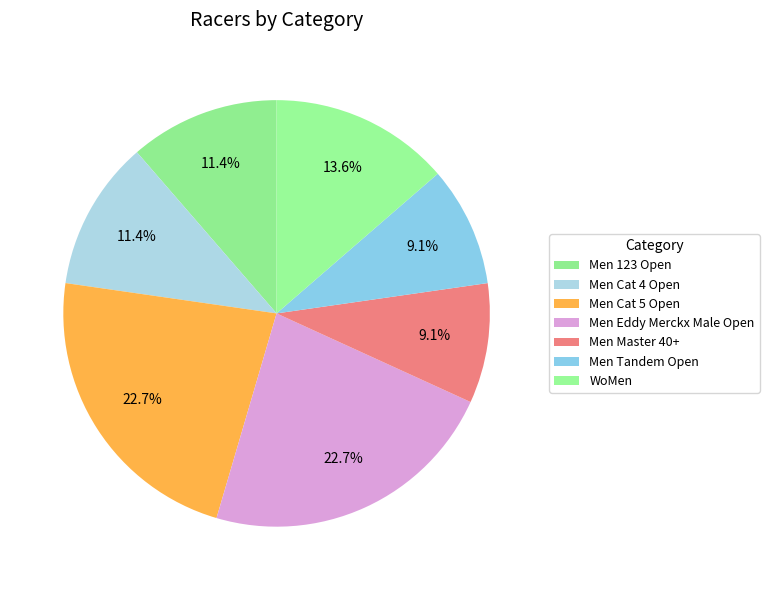

How many slices are in this pie chart?

7